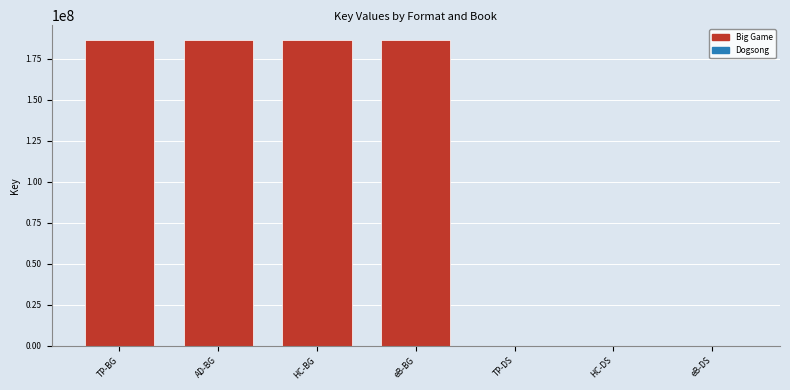

What is the difference between the maximum and minimum values?

186010558